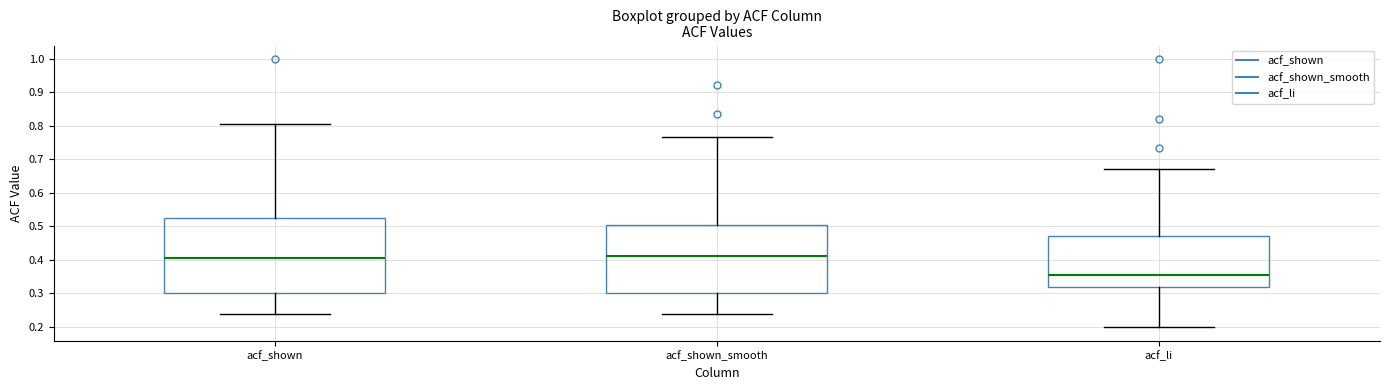

Reading left to right, transcribe this box plot: for each box, give where its median line is, the range the box spans, and where its two whiskers end, as read against the y-axis. The values are not printed on the chart, so give them approximately, as read against the axis.

acf_shown: median 0.41, box 0.30 to 0.52, whiskers 0.24 to 0.81
acf_shown_smooth: median 0.41, box 0.30 to 0.50, whiskers 0.24 to 0.77
acf_li: median 0.35, box 0.32 to 0.47, whiskers 0.20 to 0.67